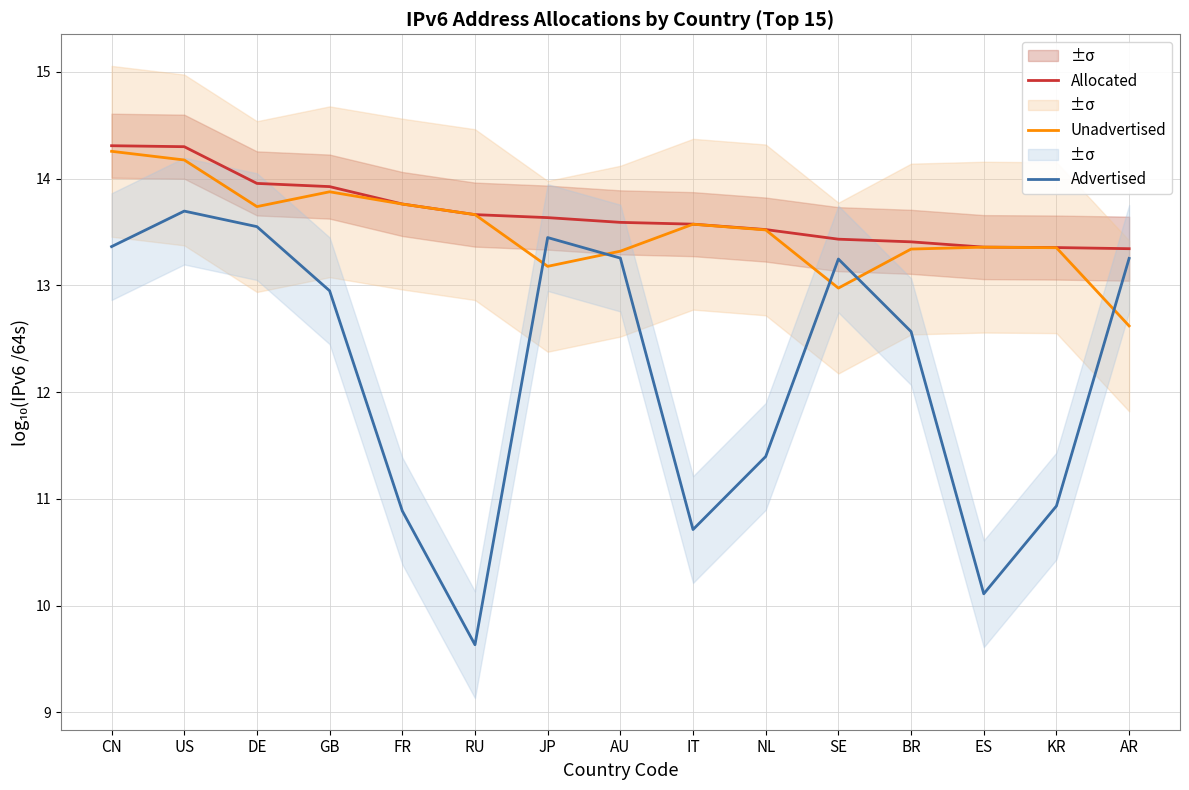

Which label corresponds to the largest value in the chart?

CN